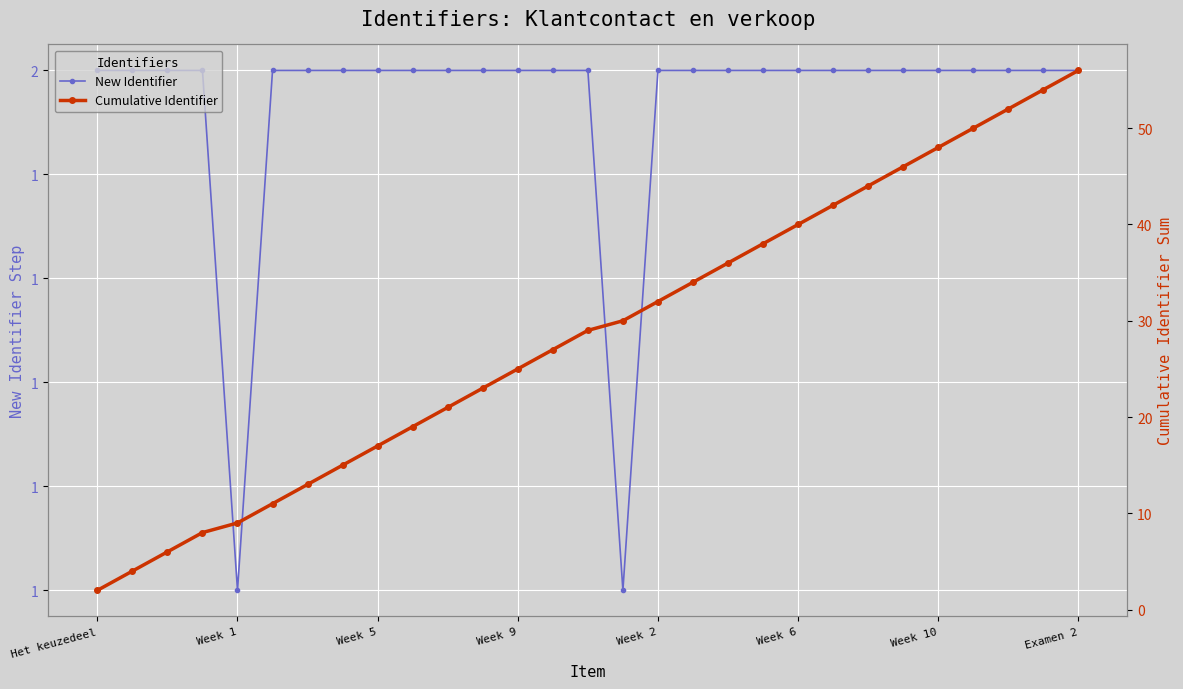

The New Identifier series shows 2 at 23. True or false?

True